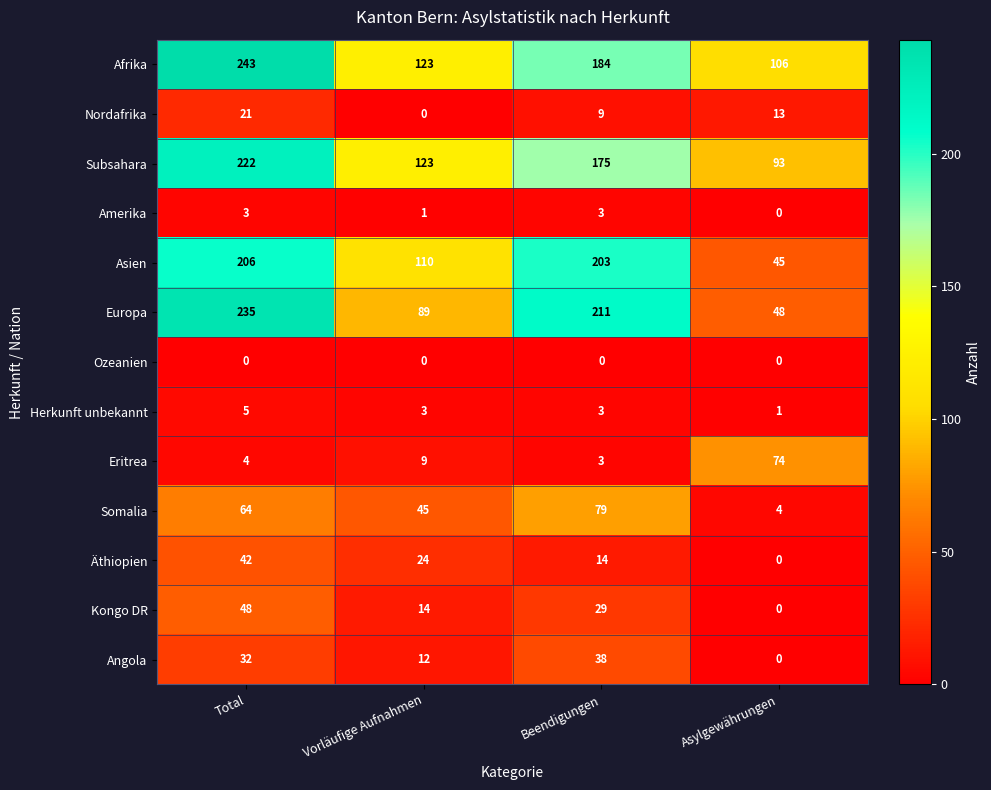

What is the difference between the second highest and minimum values in the Kongo DR series?

29